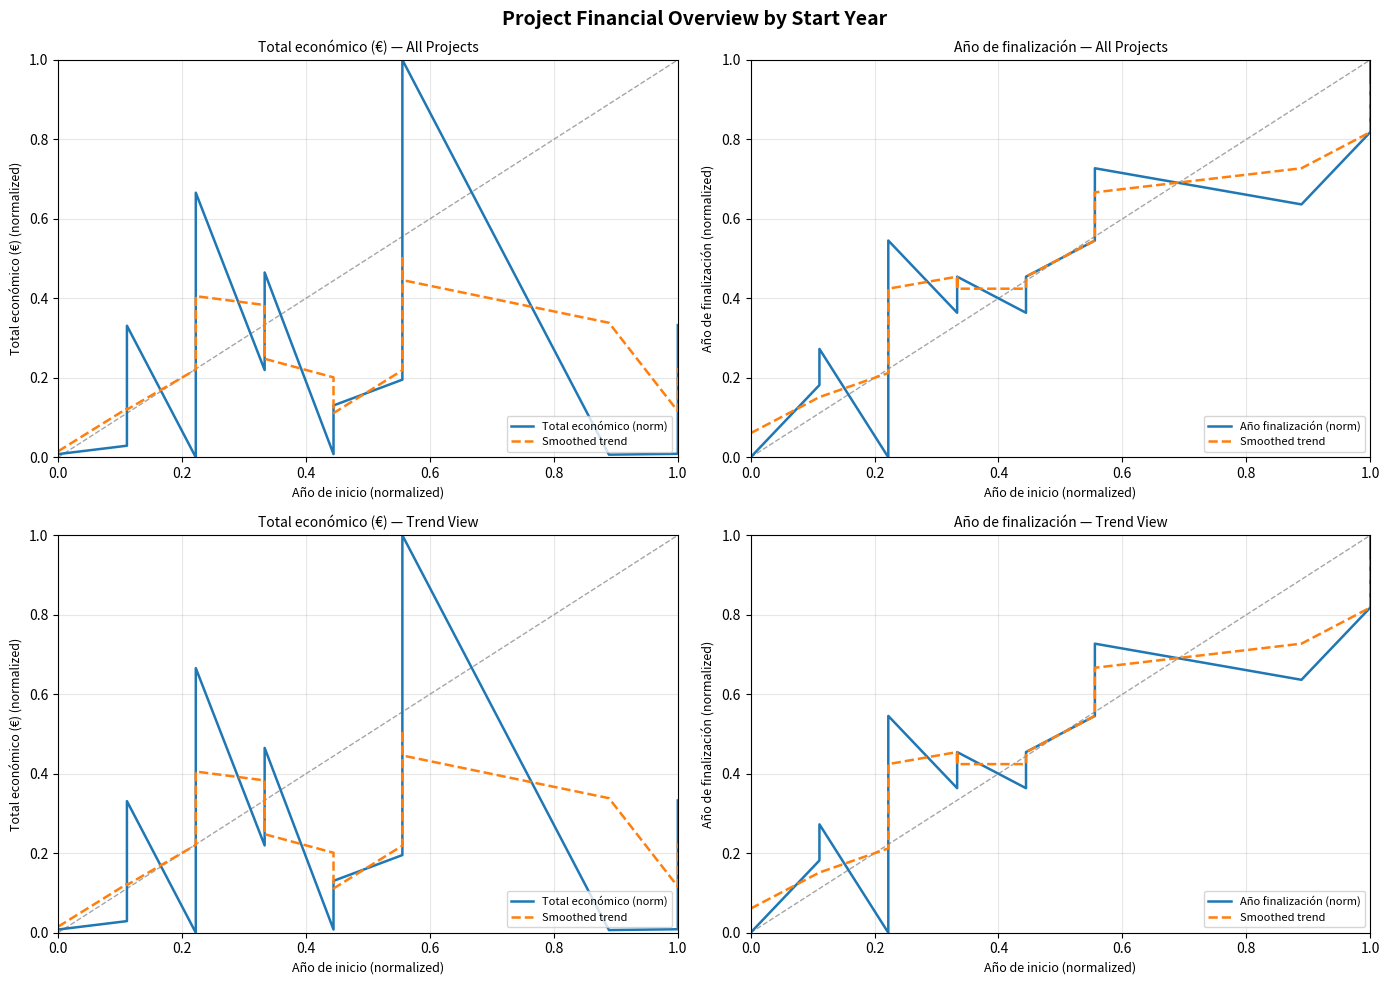

What are all the series names shown in the legend?

Total económico (norm), Smoothed trend, Año finalización (norm)